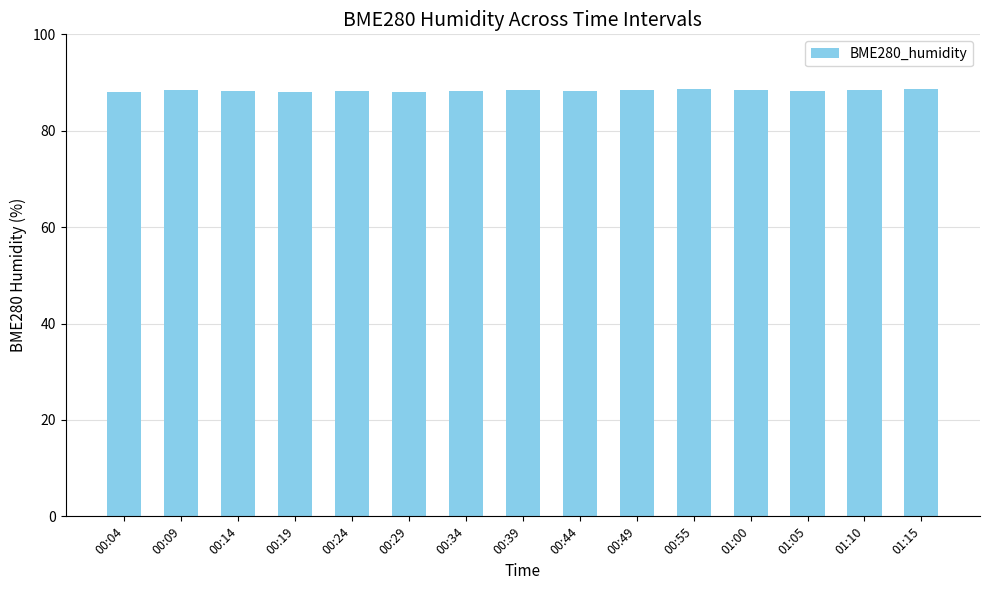

What position from the right is 00:44?

7